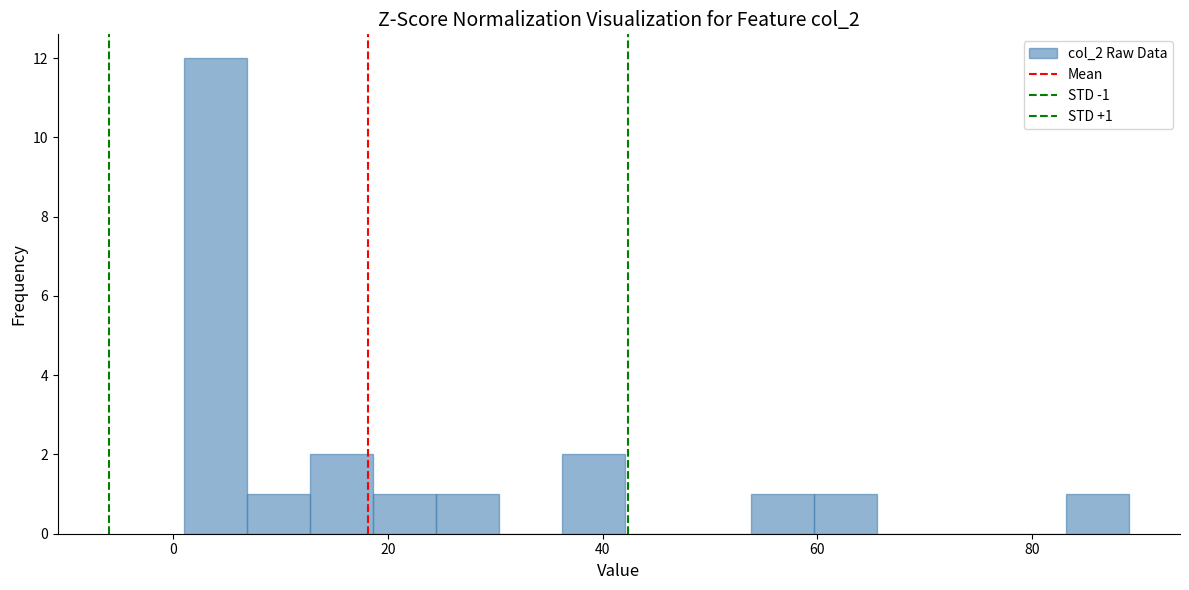

Read against the x-axis, roughly where is the centre of the tallest bar?

4